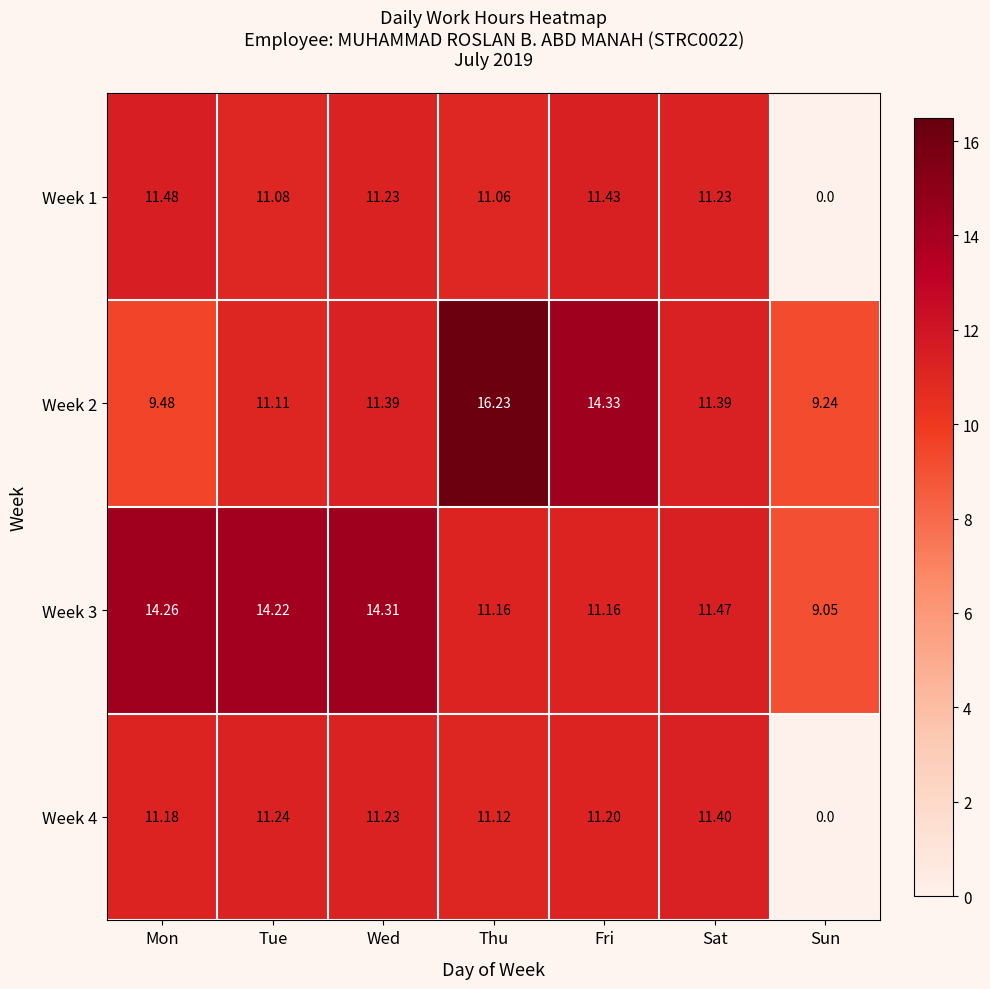

Which series has the largest range (max minus min)?

Week 1